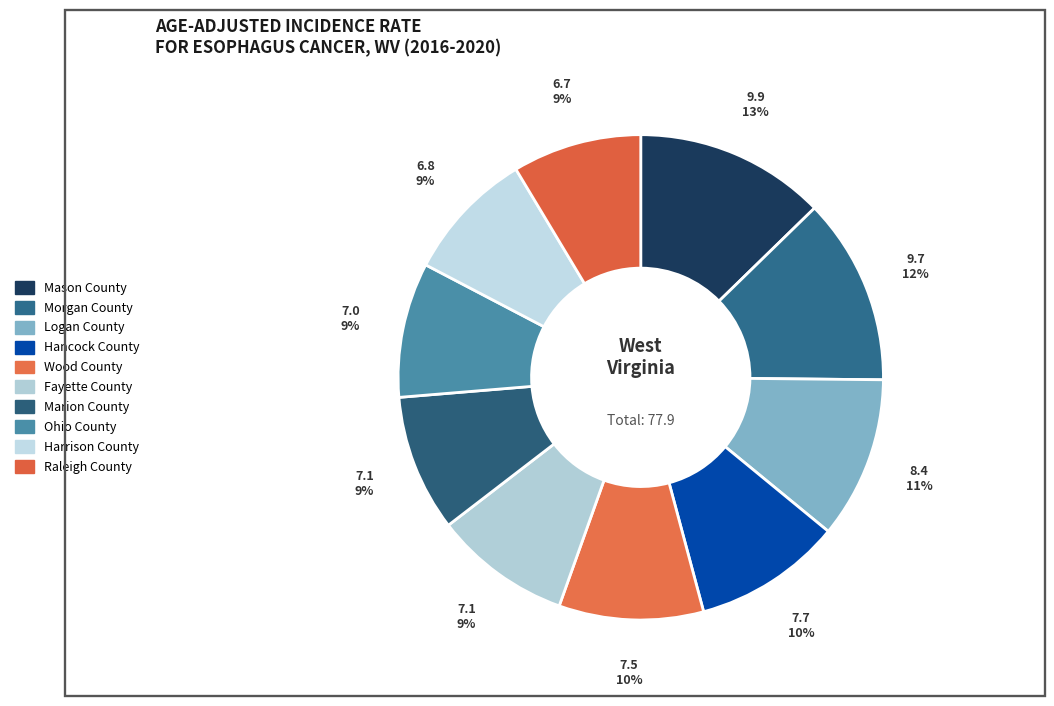

Rank the categories by value from lowest to highest.

Raleigh County, Harrison County, Ohio County, Fayette County, Marion County, Wood County, Hancock County, Logan County, Morgan County, Mason County